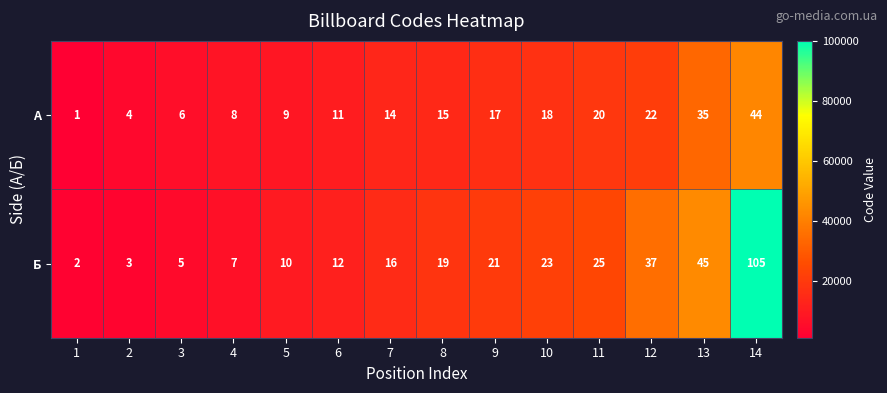

Rank the series at 7 from highest to lowest value.

Б, А